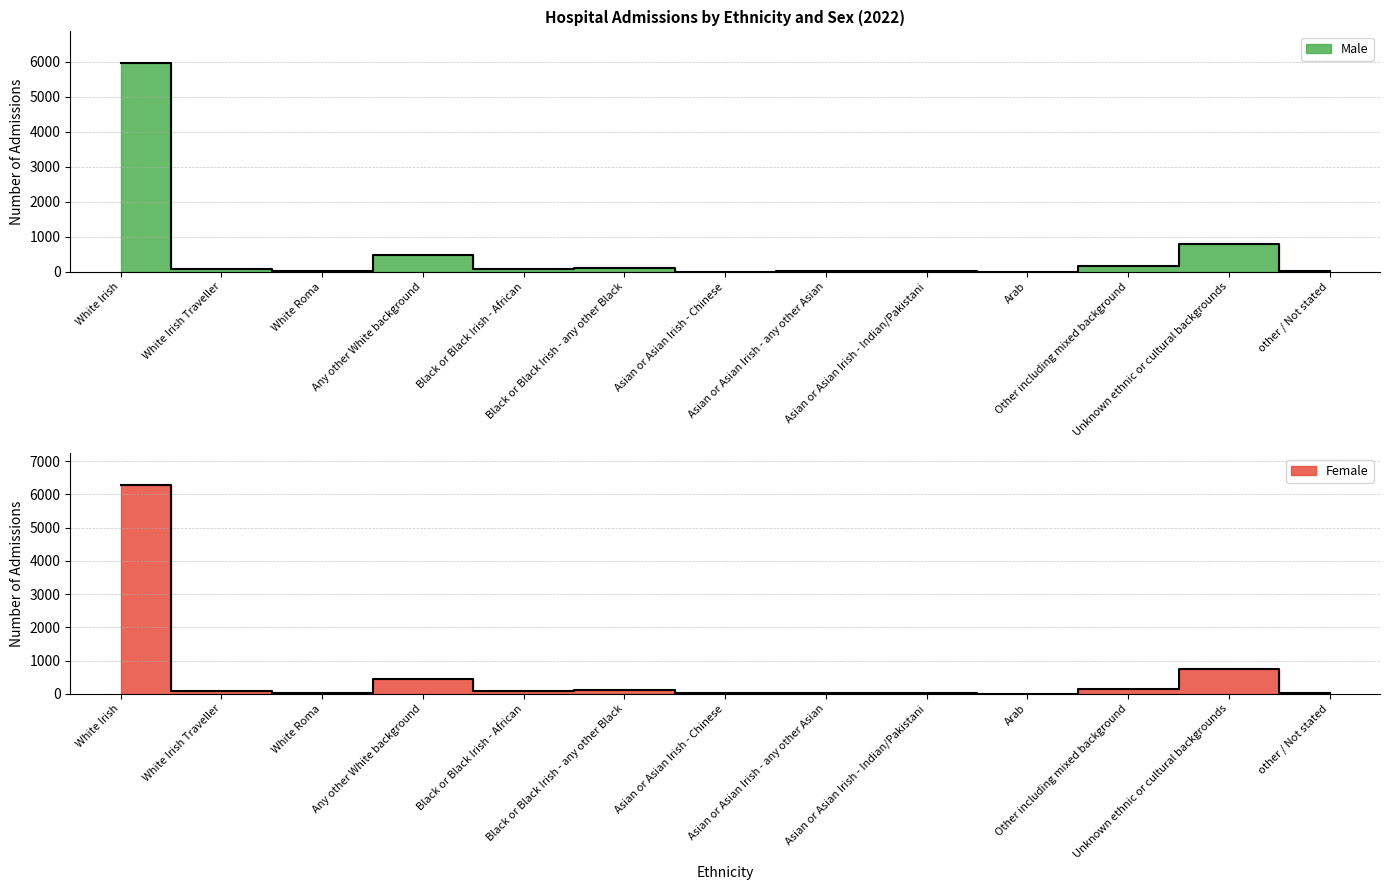

The value of Female at Asian or Asian Irish - Chinese is 12. True or false?

True